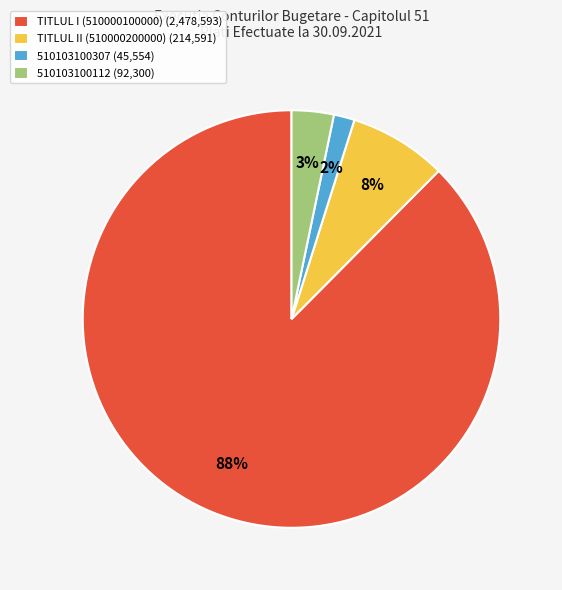

How many slices are in this pie chart?

4